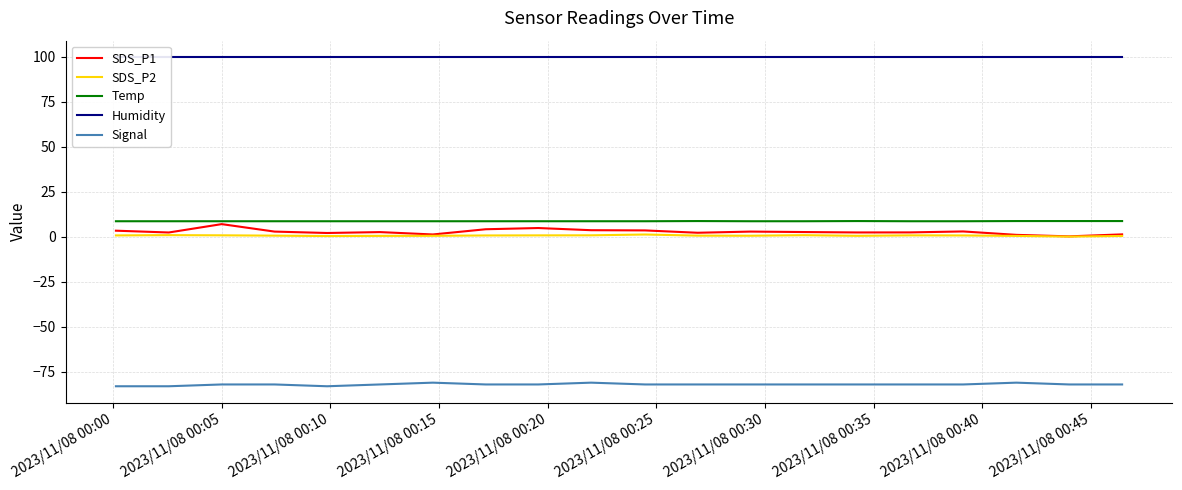

What are all the series names shown in the legend?

SDS_P1, SDS_P2, Temp, Humidity, Signal